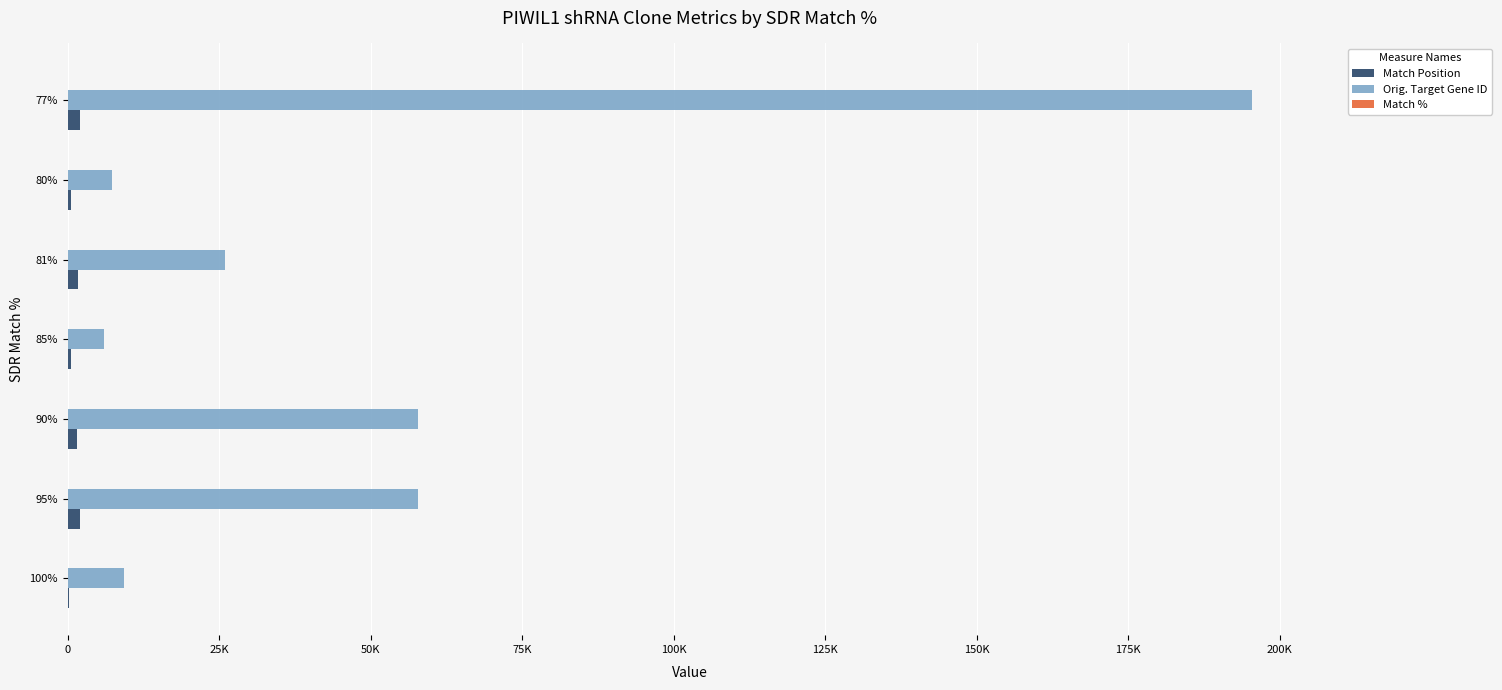

What is the difference between the maximum and second lowest values in the Match Position series?

1476